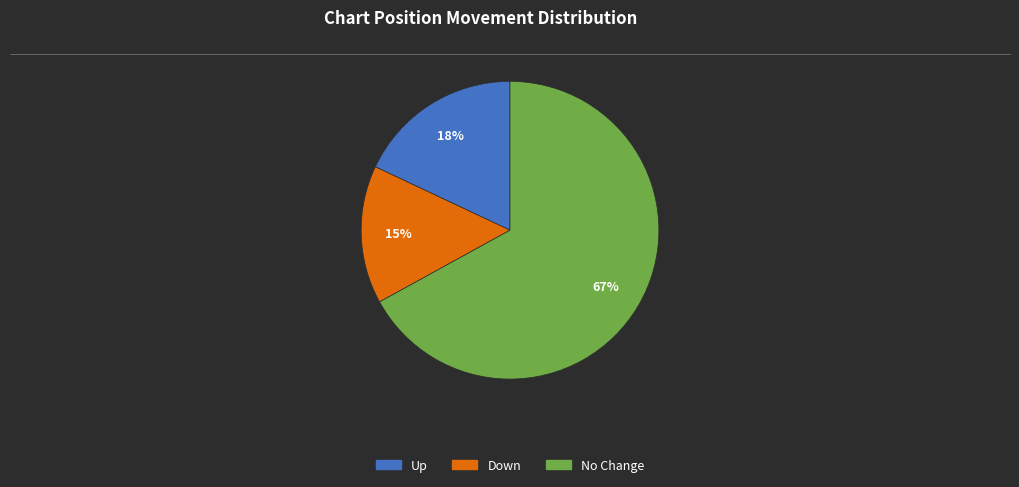

Is there any slice that represents more than half of the pie?

Yes